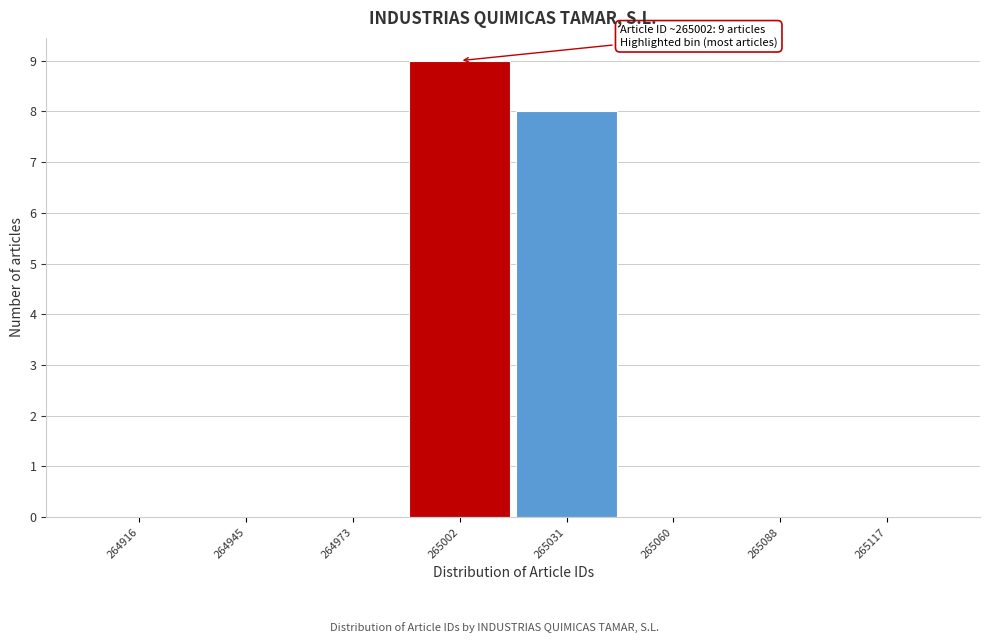

Over which range of the x-axis is the bar tallest?

264990 to 265015